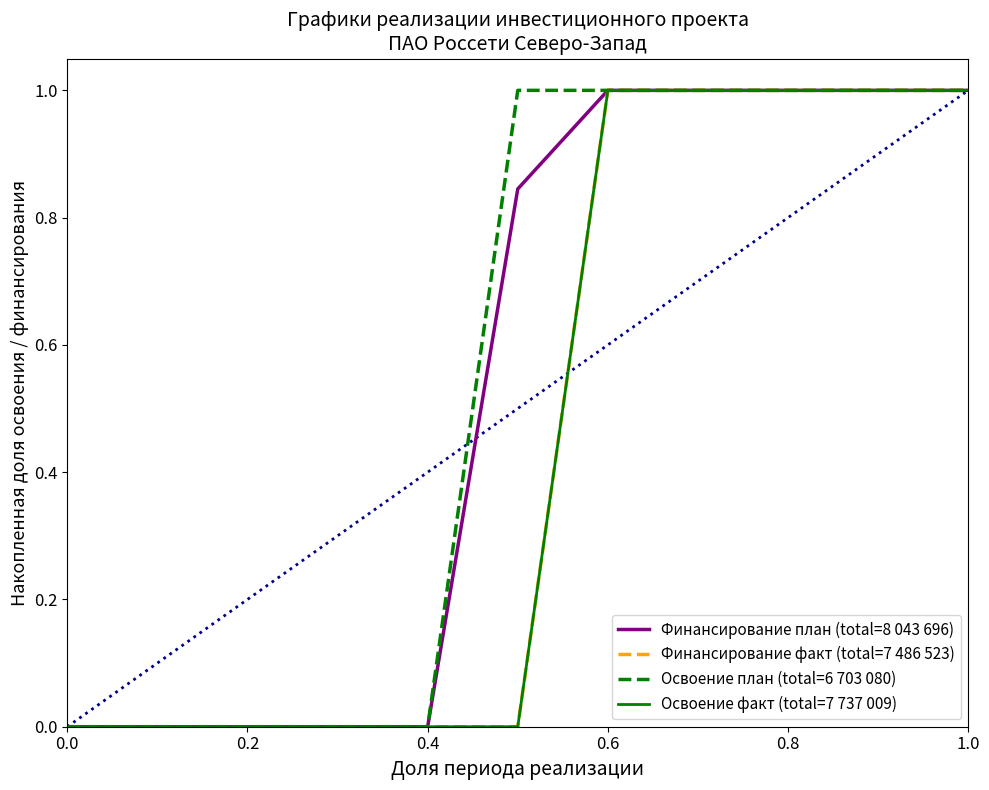

Is this an area chart (filled region under the line)?

No